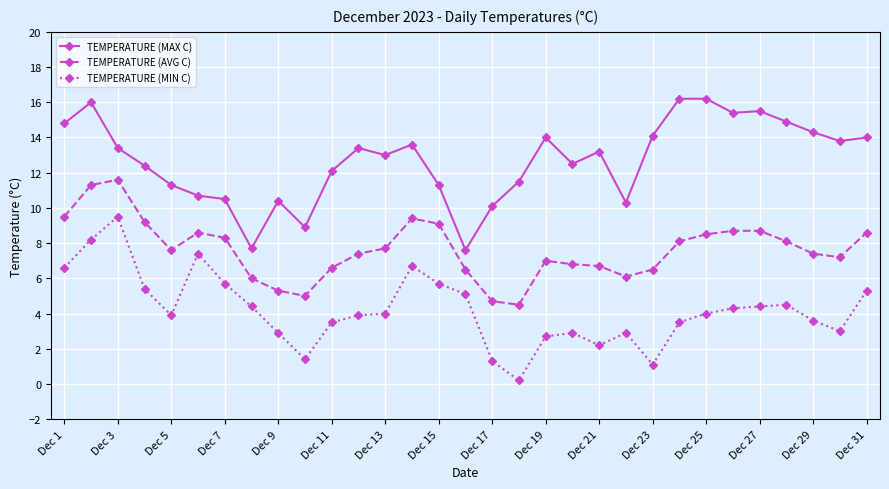

Which series has the largest total across all categories?

TEMPERATURE (MAX C)